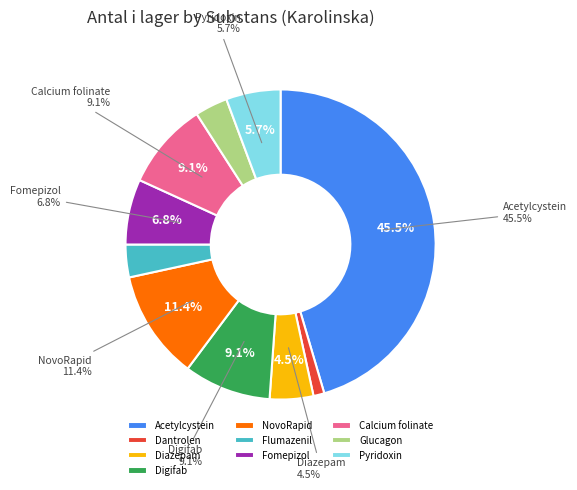

True or false: Digifab accounts for 1% of the total.

False